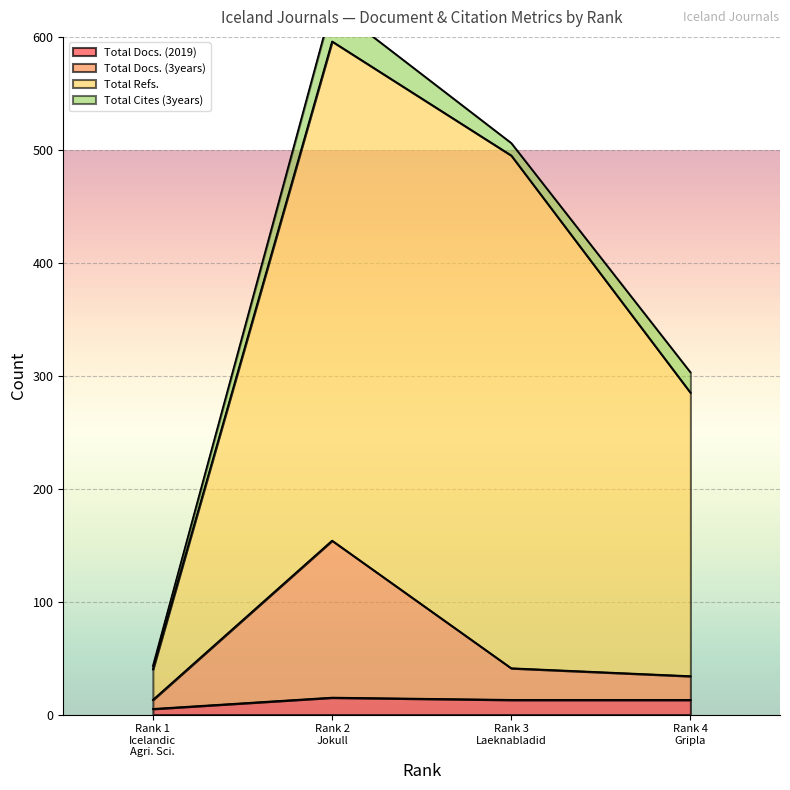

What is the sum of all Total Docs. (2019) values?

46